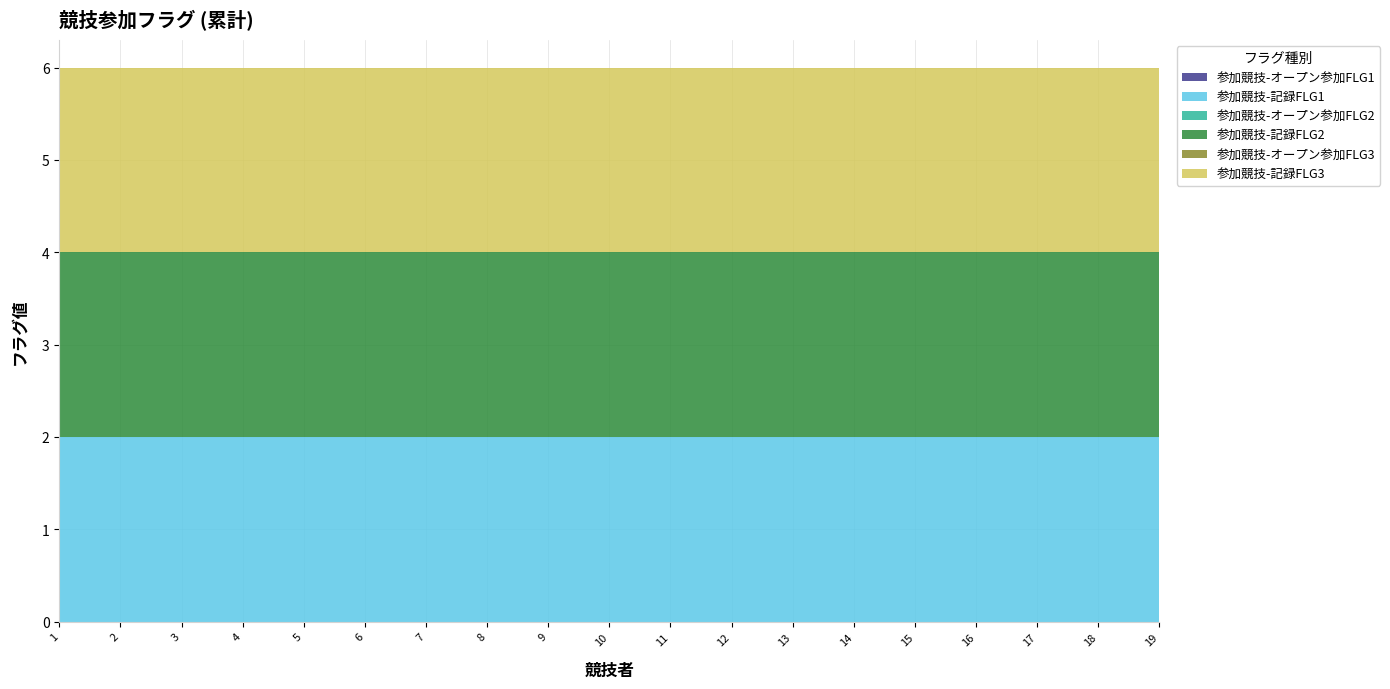

Reading left to right, extract all data points from this chart.

参加競技-オープン参加FLG1: 1=0	2=0	3=0	4=0	5=0	6=0	7=0	8=0	9=0	10=0	11=0	12=0	13=0	14=0	15=0	16=0	17=0	18=0	19=0
参加競技-記録FLG1: 1=2	2=2	3=2	4=2	5=2	6=2	7=2	8=2	9=2	10=2	11=2	12=2	13=2	14=2	15=2	16=2	17=2	18=2	19=2
参加競技-オープン参加FLG2: 1=0	2=0	3=0	4=0	5=0	6=0	7=0	8=0	9=0	10=0	11=0	12=0	13=0	14=0	15=0	16=0	17=0	18=0	19=0
参加競技-記録FLG2: 1=2	2=2	3=2	4=2	5=2	6=2	7=2	8=2	9=2	10=2	11=2	12=2	13=2	14=2	15=2	16=2	17=2	18=2	19=2
参加競技-オープン参加FLG3: 1=0	2=0	3=0	4=0	5=0	6=0	7=0	8=0	9=0	10=0	11=0	12=0	13=0	14=0	15=0	16=0	17=0	18=0	19=0
参加競技-記録FLG3: 1=2	2=2	3=2	4=2	5=2	6=2	7=2	8=2	9=2	10=2	11=2	12=2	13=2	14=2	15=2	16=2	17=2	18=2	19=2